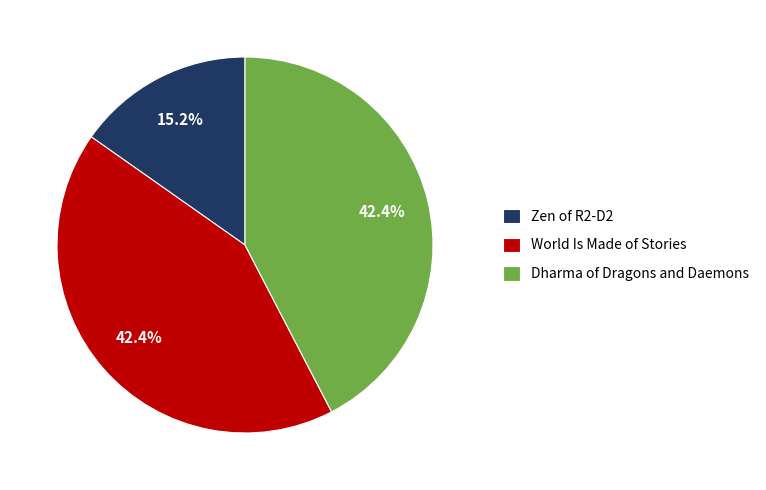

Does Zen of R2-D2 represent more than half of the total?

No